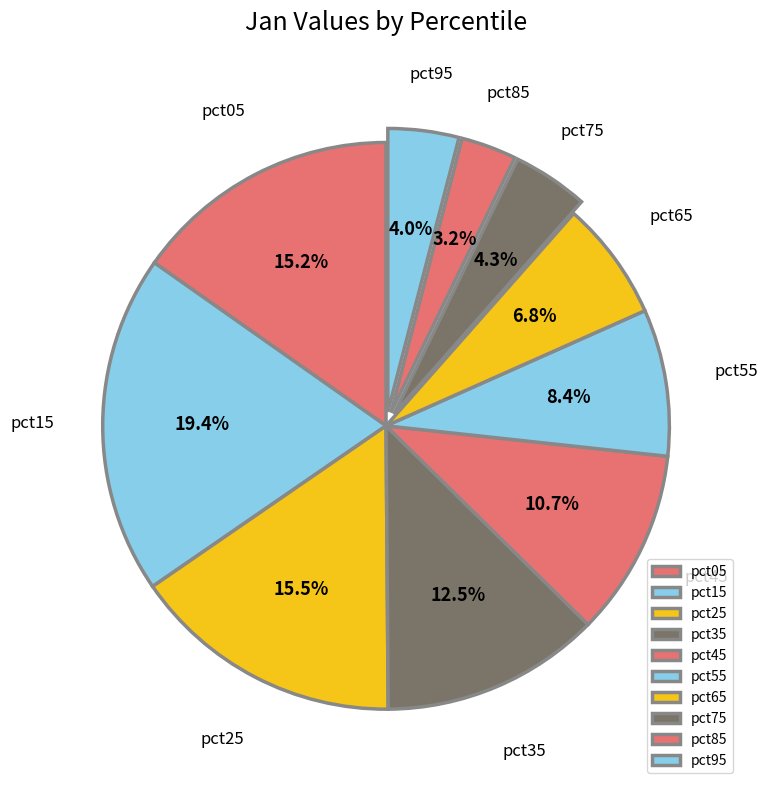

To the nearest percent, what is the difference between the largest and smallest slice percentages?

16%